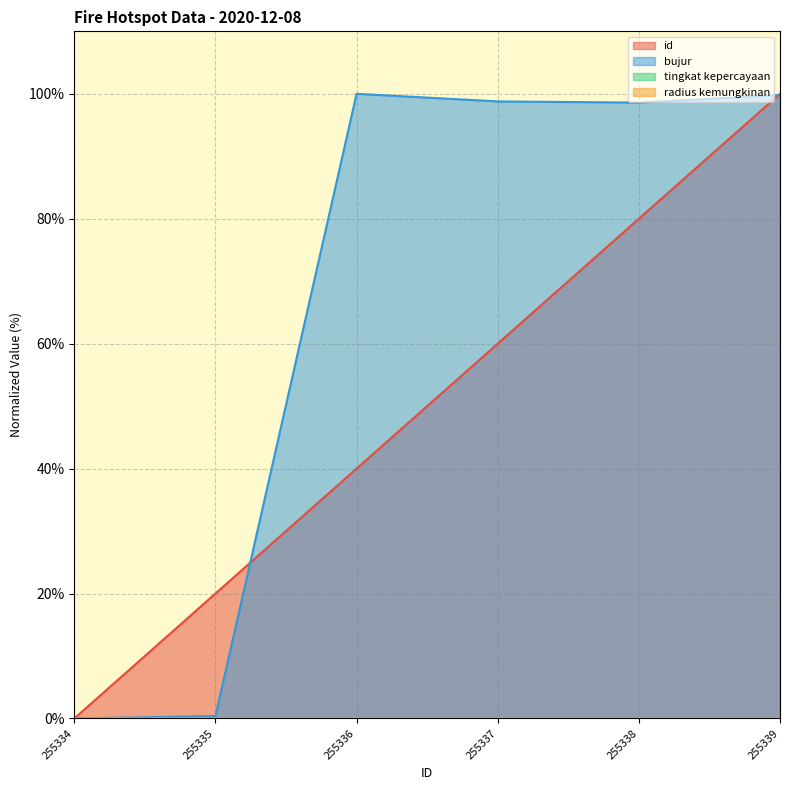

Count the id values in the range 20 to 80.

4